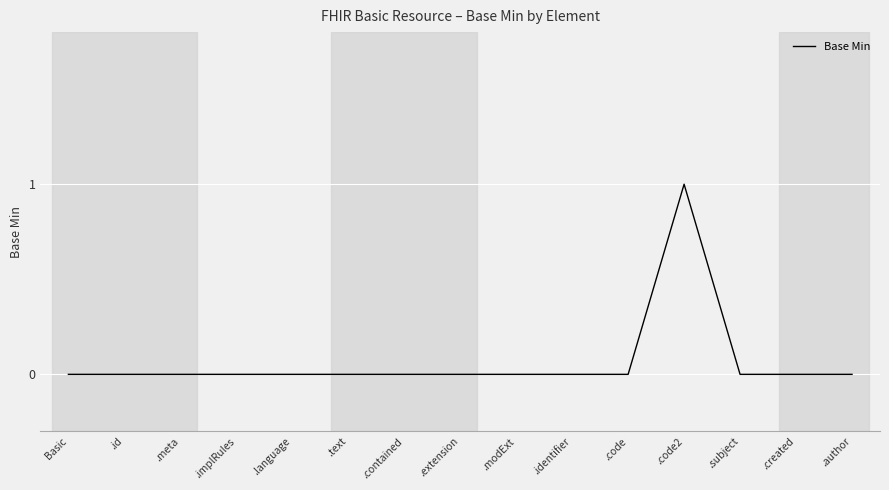

The chart shows a value of 1 at .id. True or false?

False